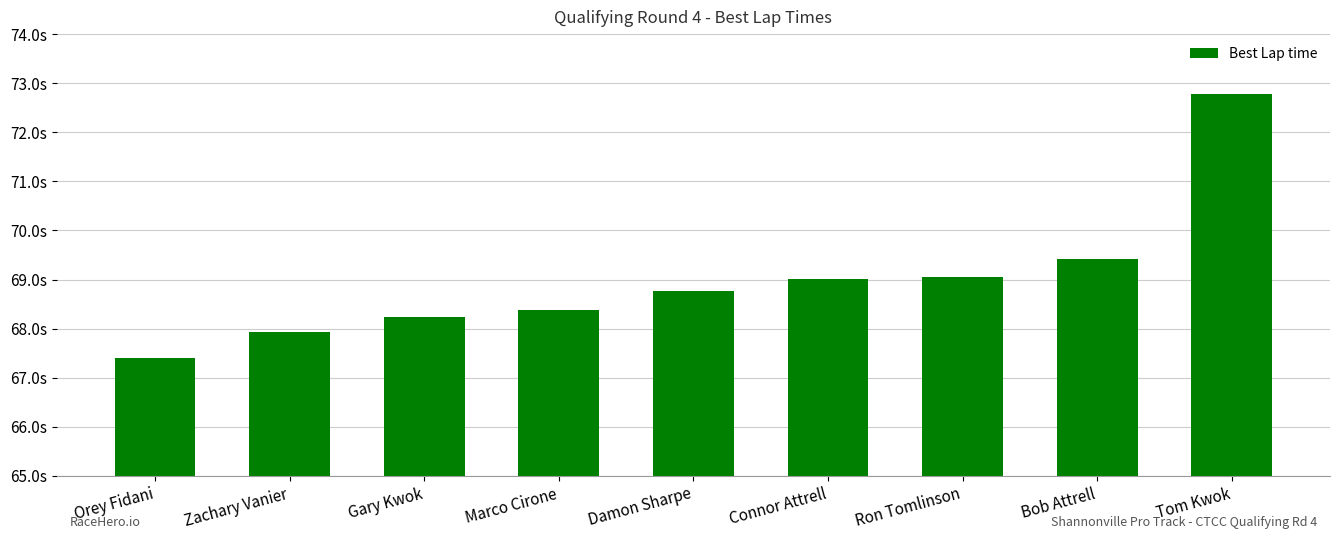

What is the difference between the maximum and minimum values?

5.4